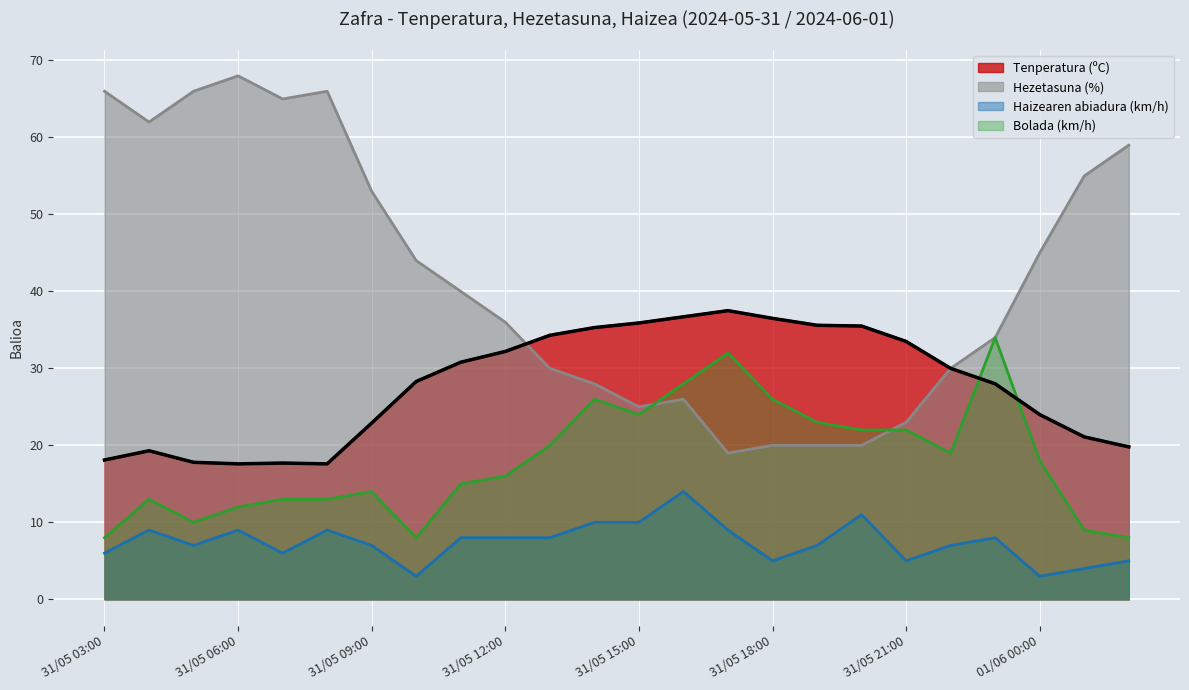

What position from the right is 31/05 21:00?

6